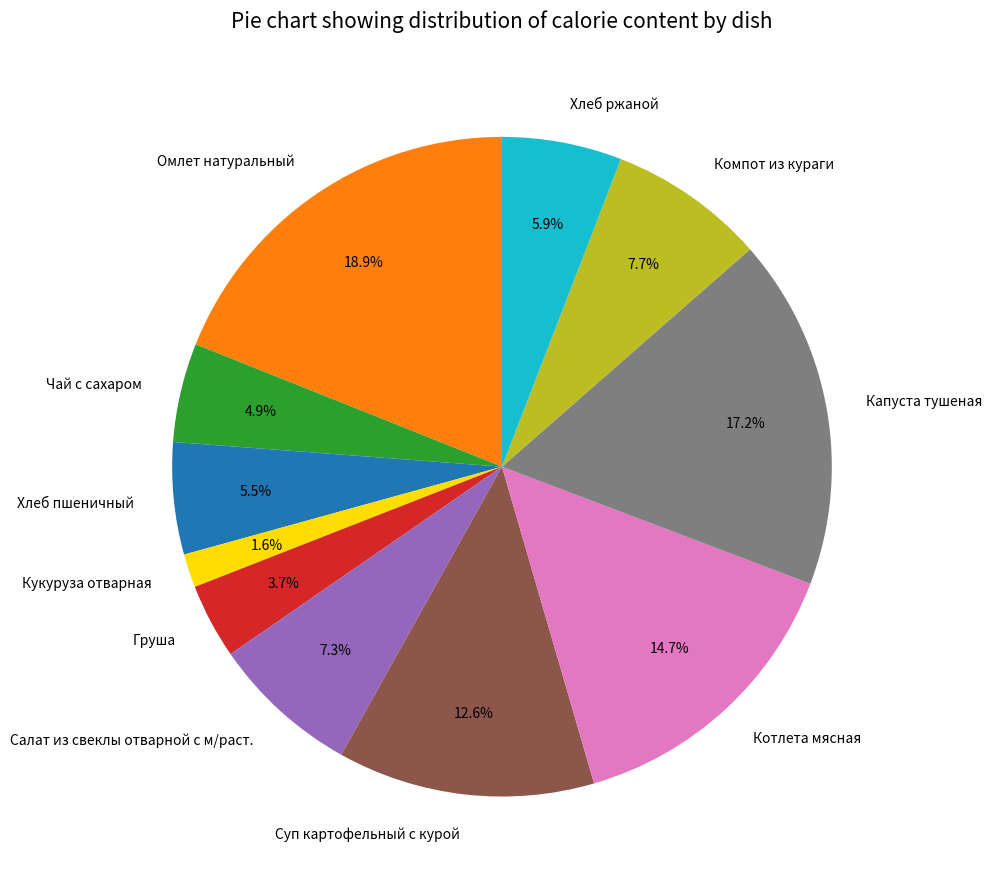

Is there a majority slice in this chart?

No